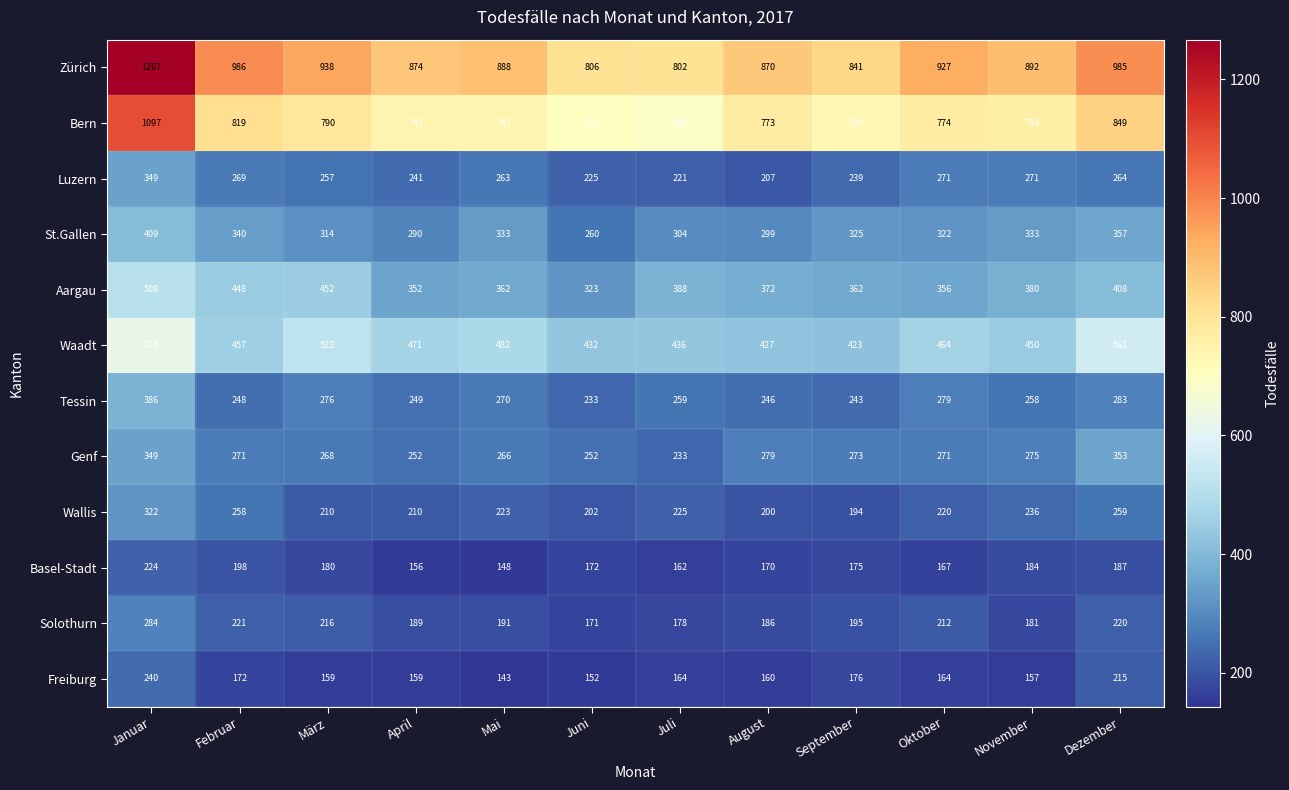

True or false: Aargau has a value of 539 at September.

False